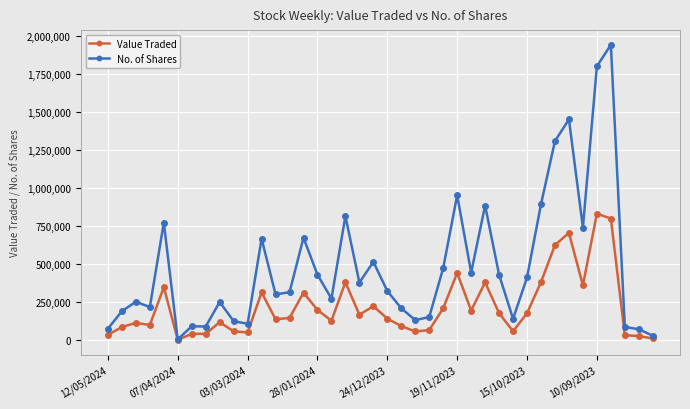

What is the highest value of the No. of Shares series?

1940612